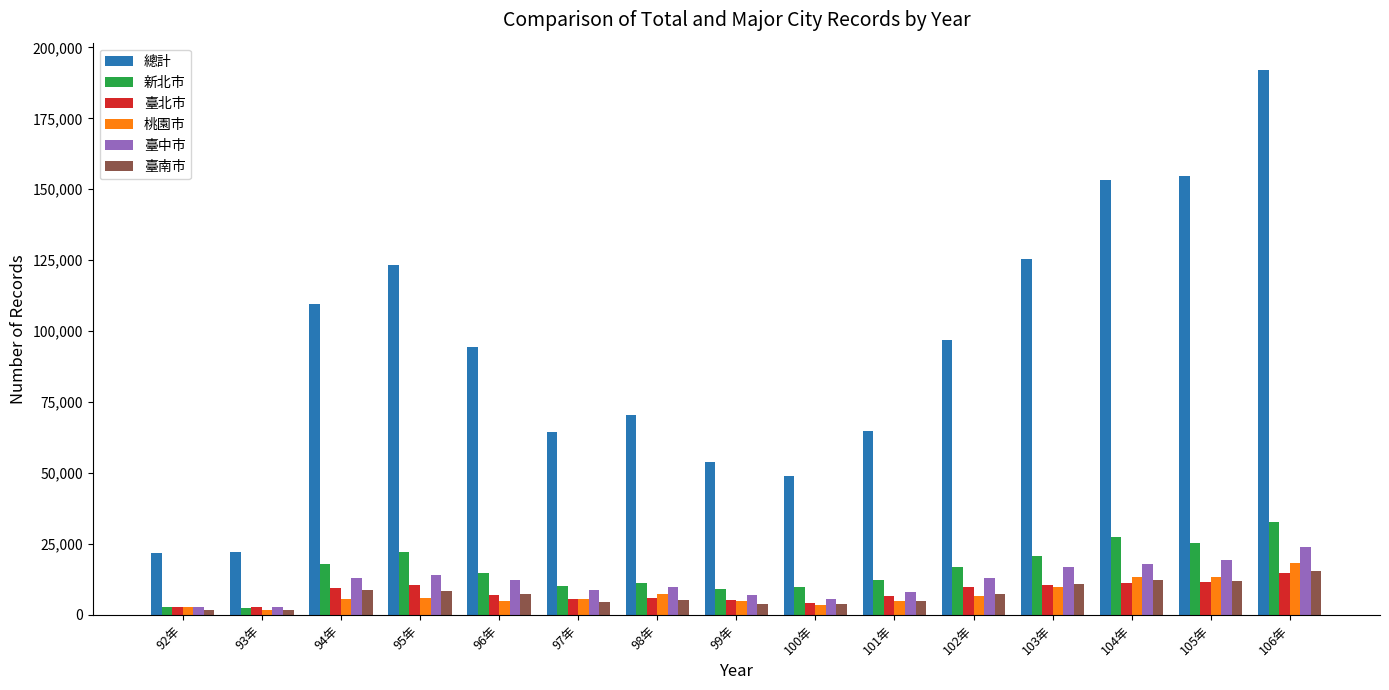

Which series has the largest total across all categories?

總計